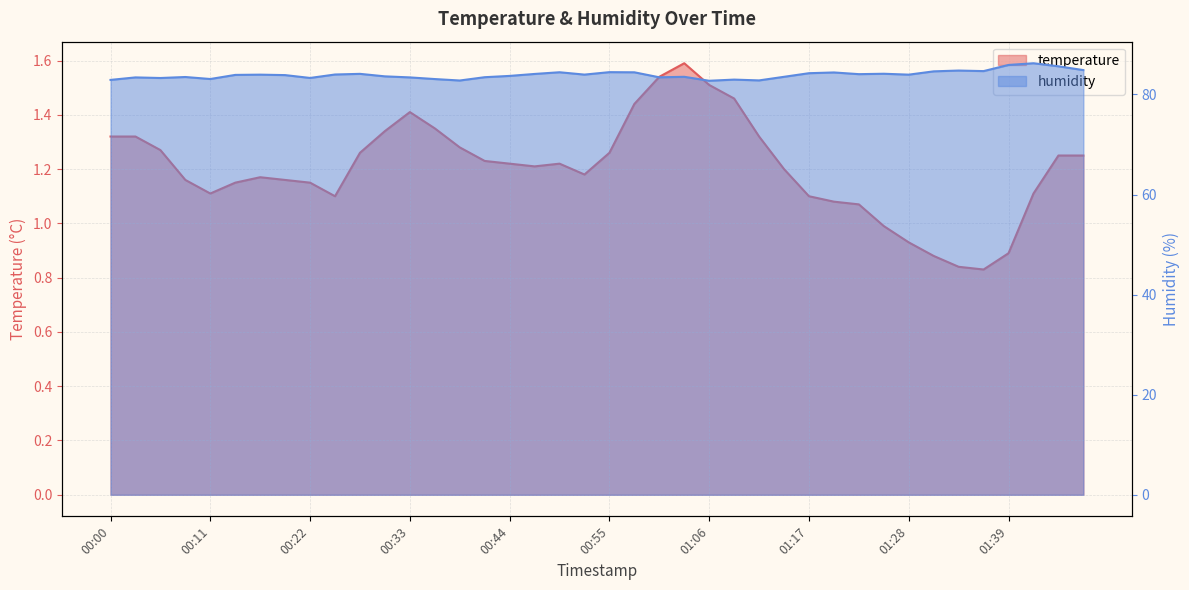

True or false: humidity and temperature cross at least once.

False